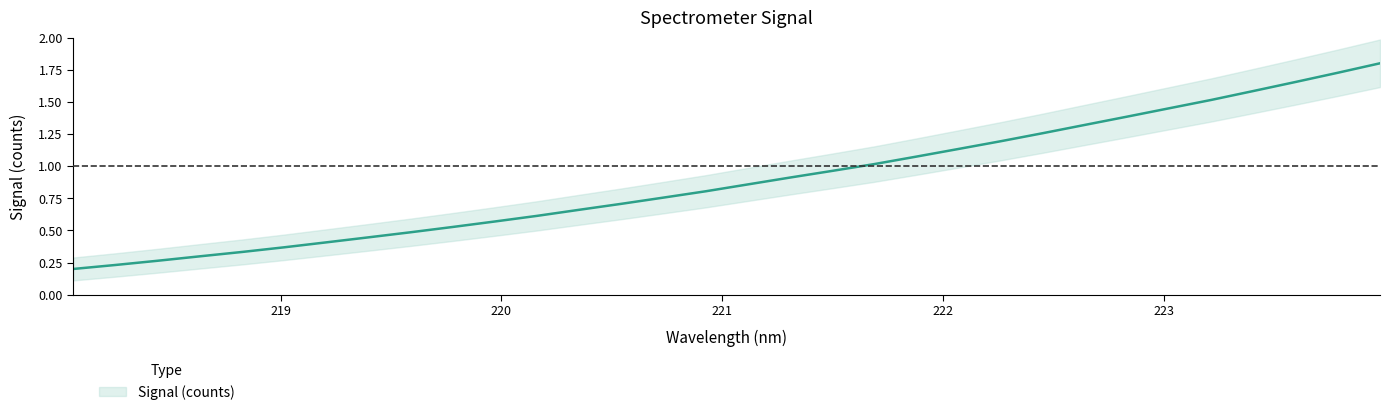

The chart shows a value of 0.4 at 220.9264. True or false?

False